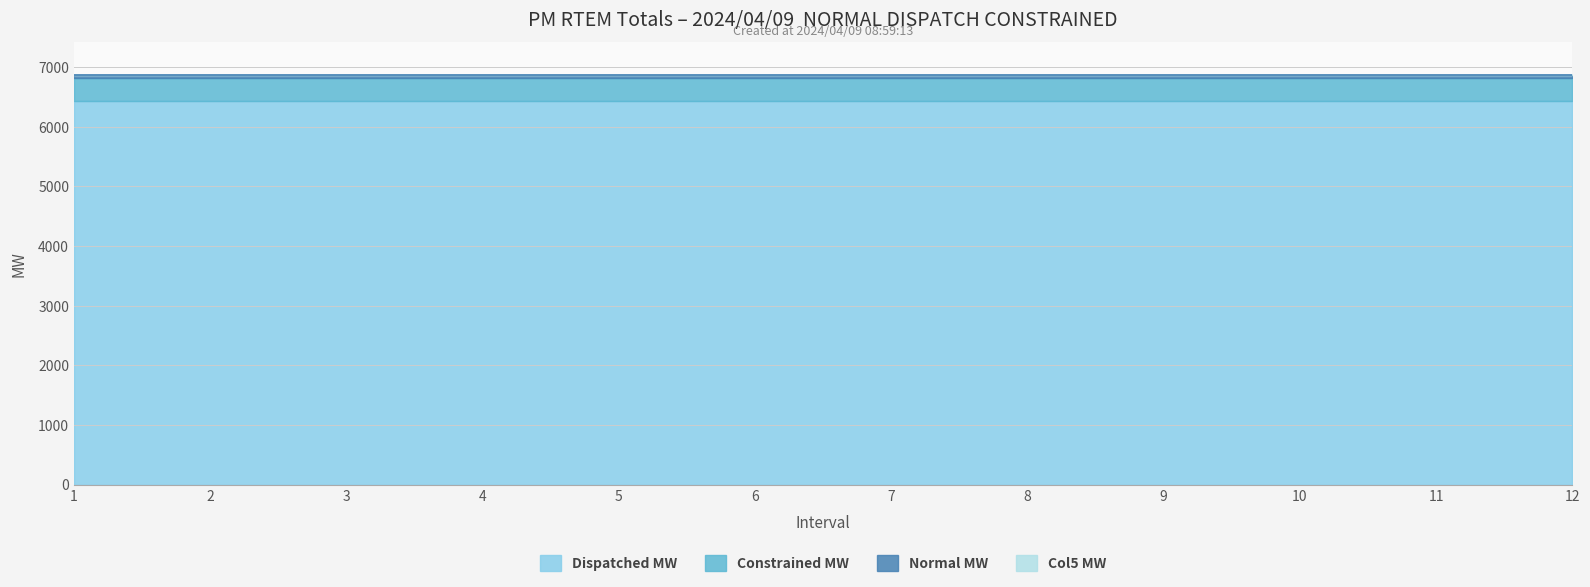

What is the minimum value for Dispatched MW?

6436.1